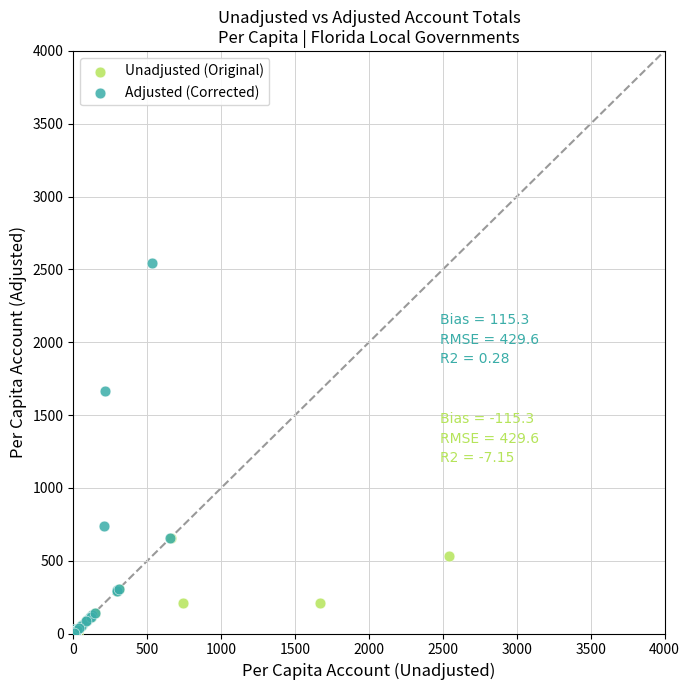

Which series has the largest Y range (max minus min)?

Adjusted (Corrected)